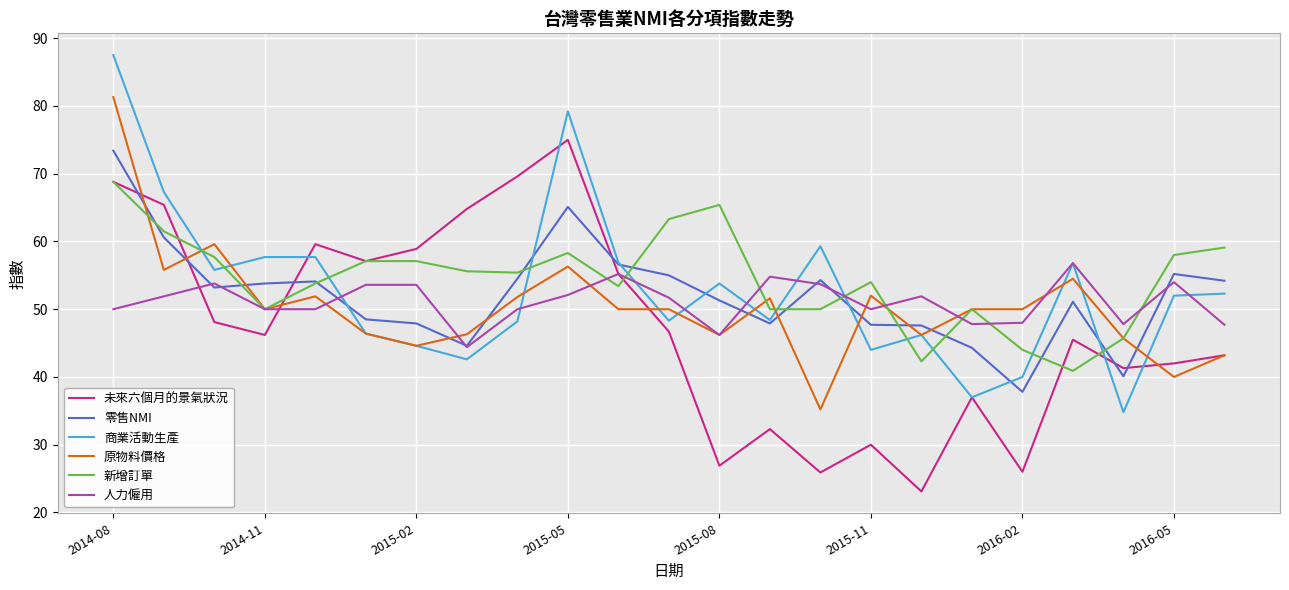

After their last crossing, which series has the higher values: 商業活動生產 or 新增訂單?

新增訂單